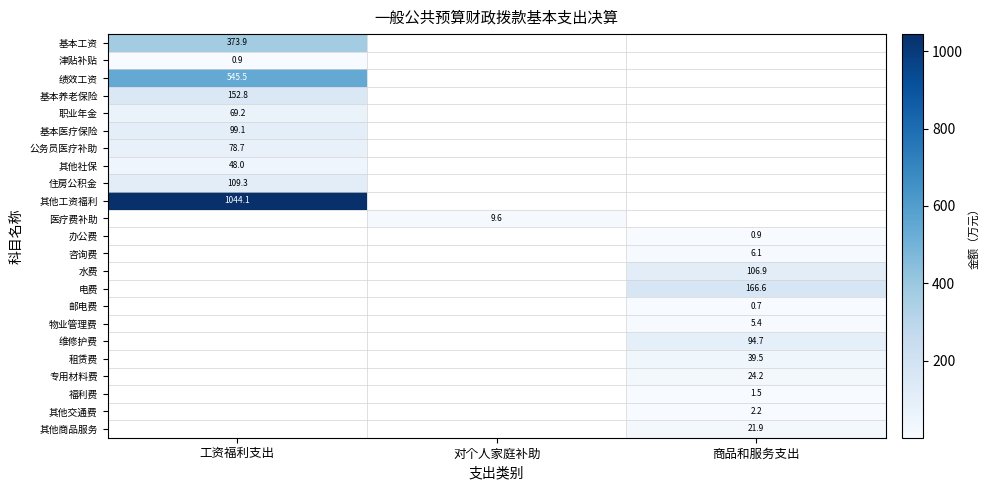

True or false: 住房公积金 has a value of 109.3 at 工资福利支出.

True